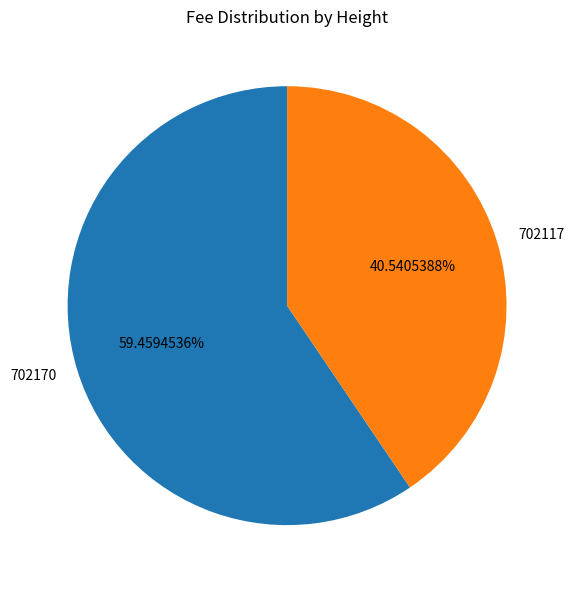

Count the number of slices in the pie.

2